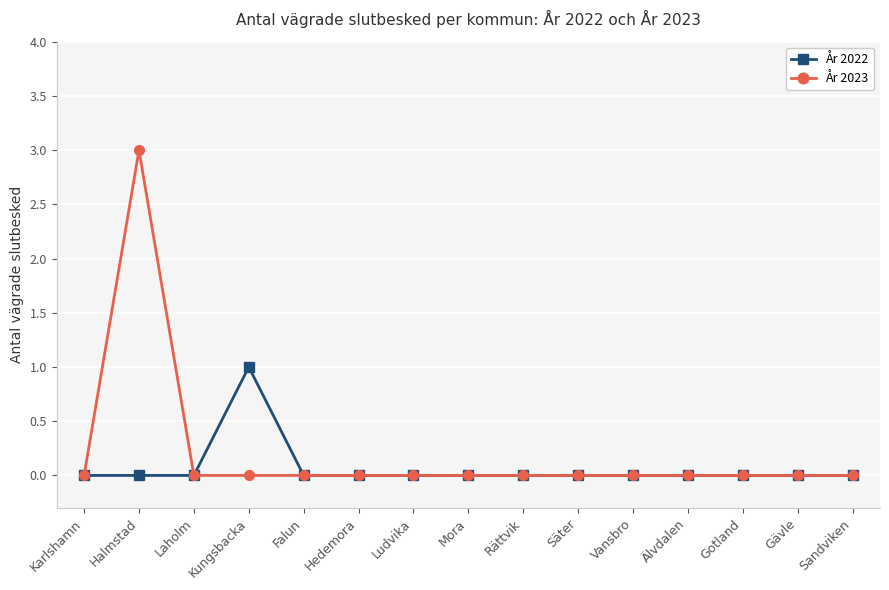

Is it true that År 2022 equals 1 at Hedemora?

False